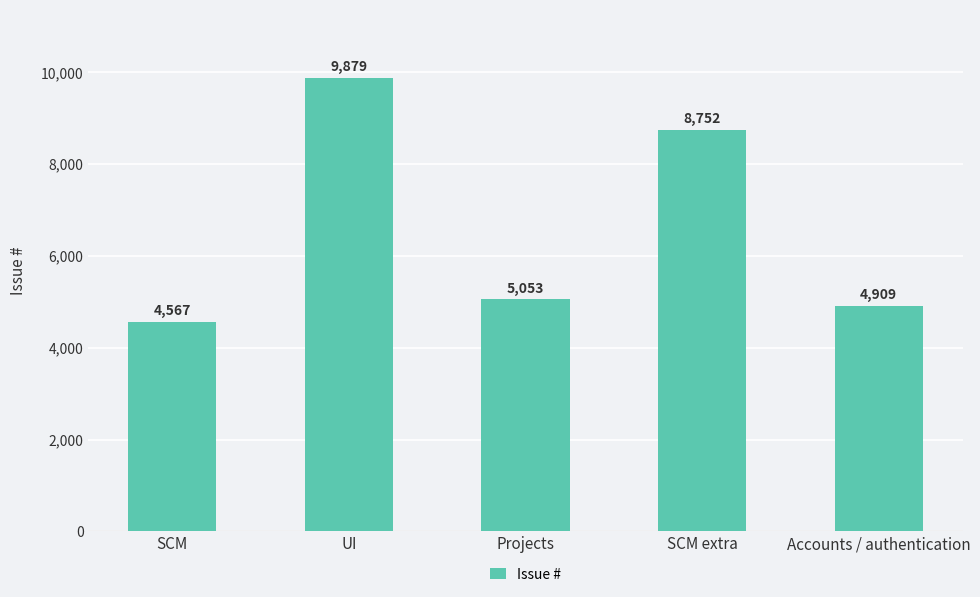

What position from the left is Accounts / authentication?

5